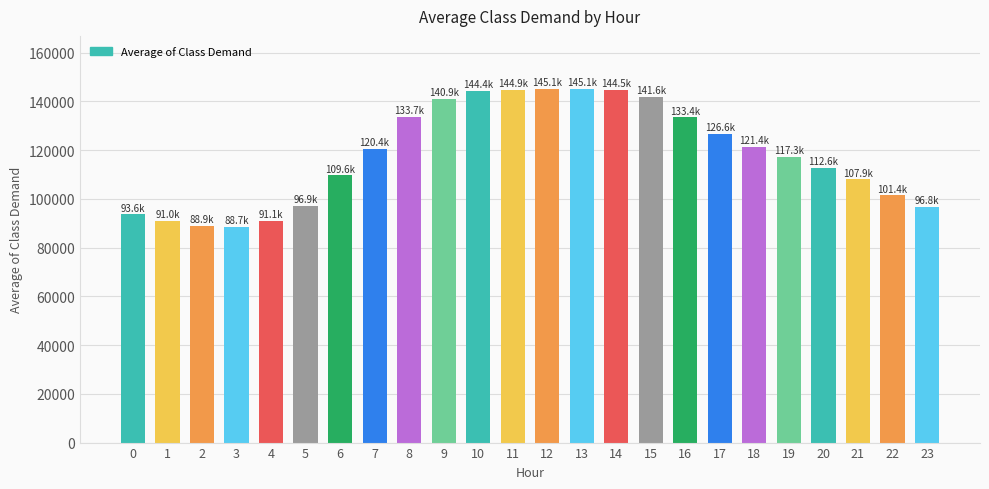

What is the difference between the maximum and second lowest values?

56226.4